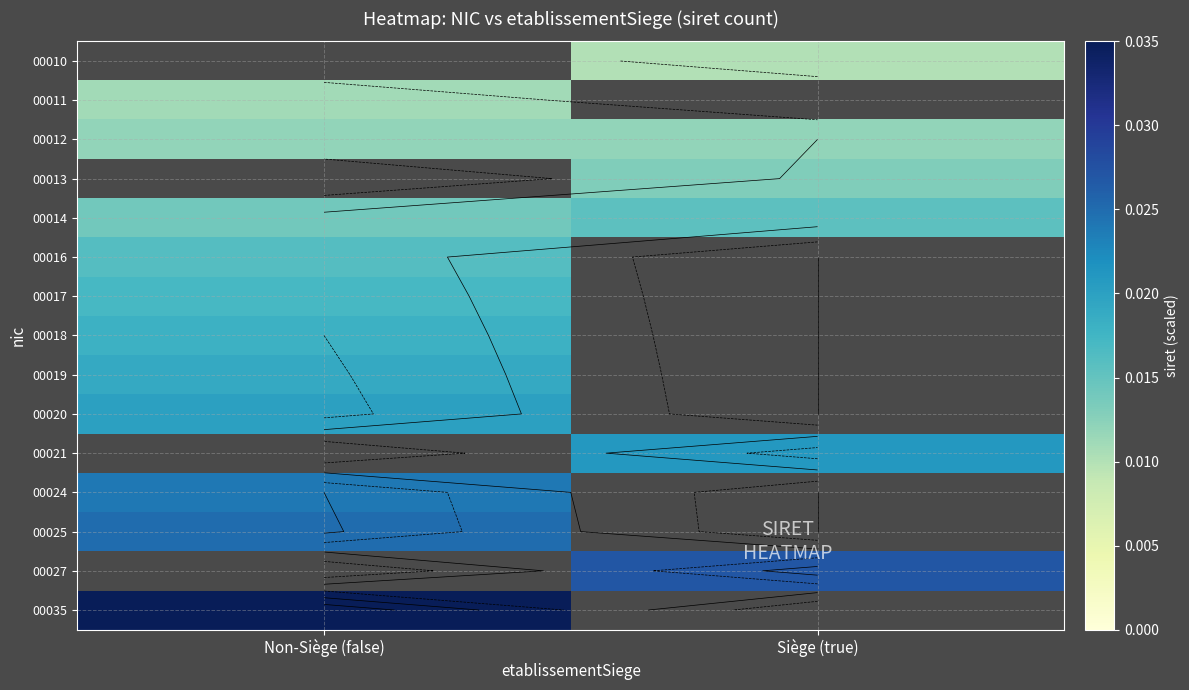

At how many categories does at least one series exceed 0?

2